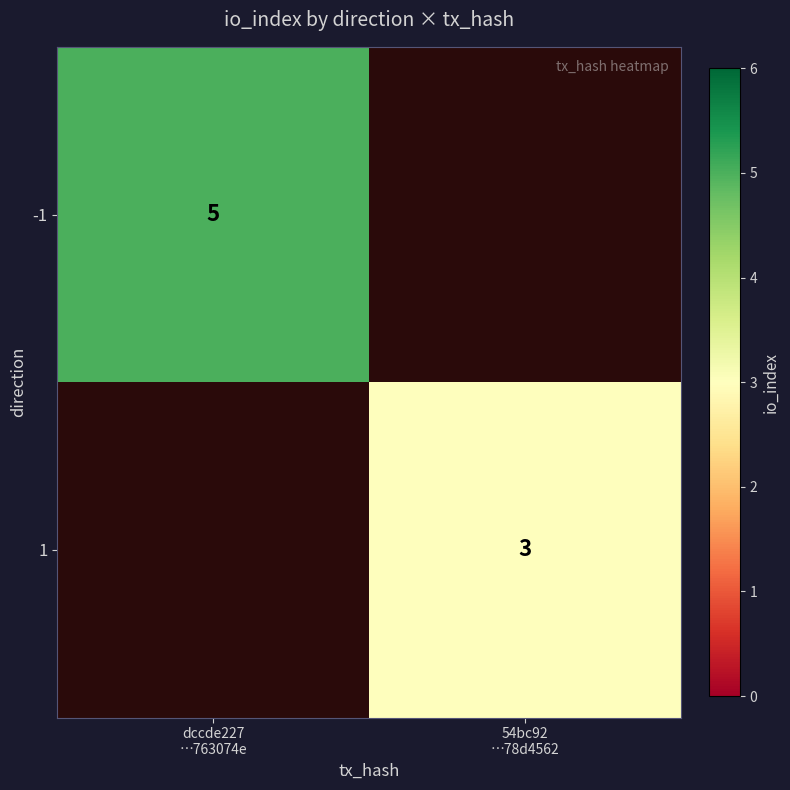

How many positive values does the 1 series have?

1